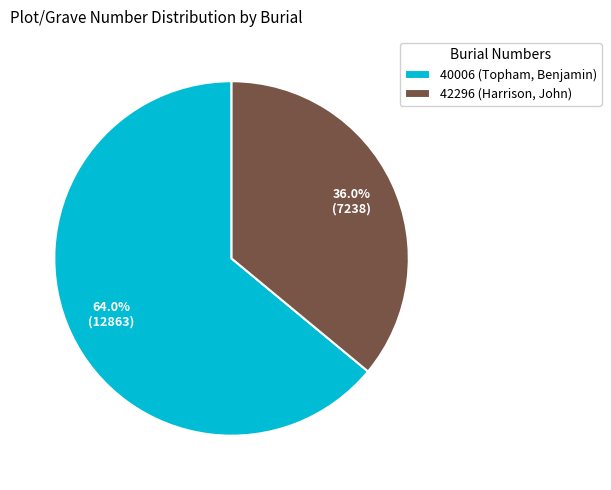

How much of the chart is everything except 42296 (Harrison, John)?

64.0%